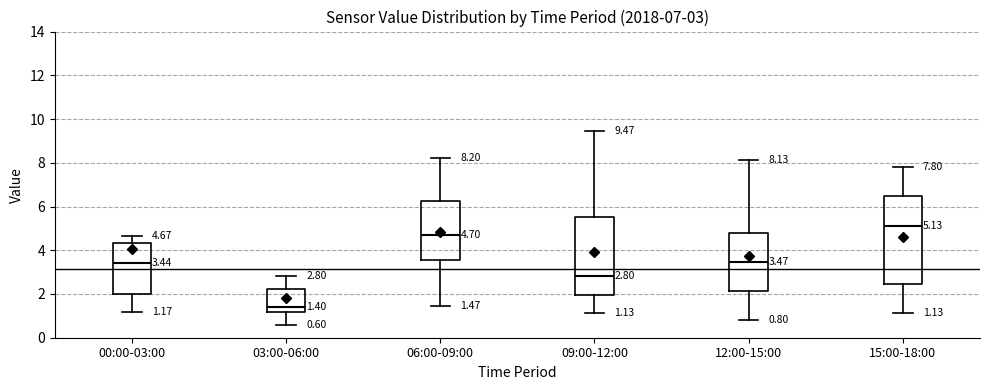

Which box is the tallest, from its lower edge to its upper edge?

15:00-18:00